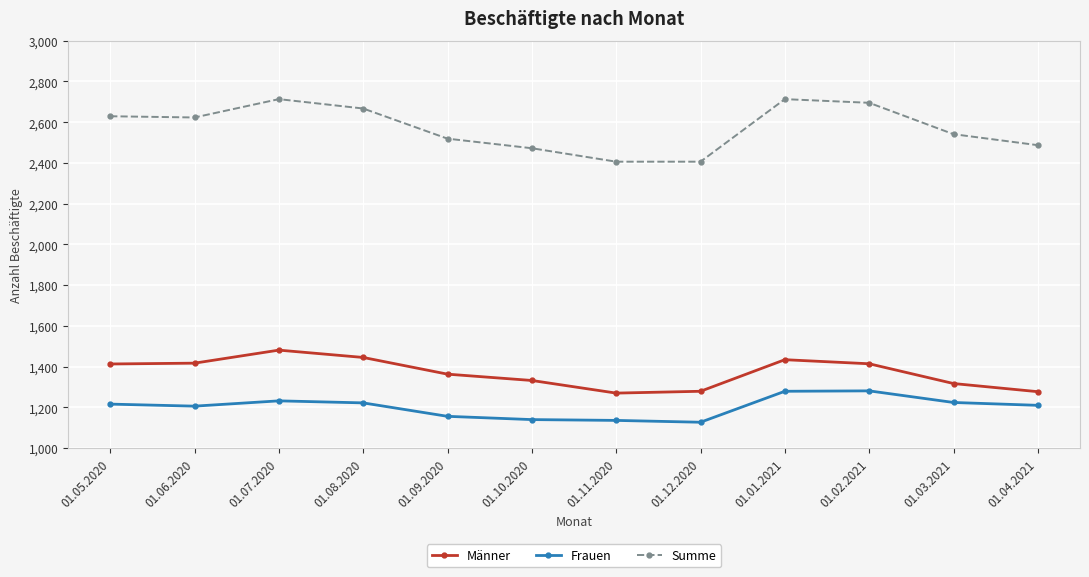

What is the label of the 9th point from the left?

01.01.2021